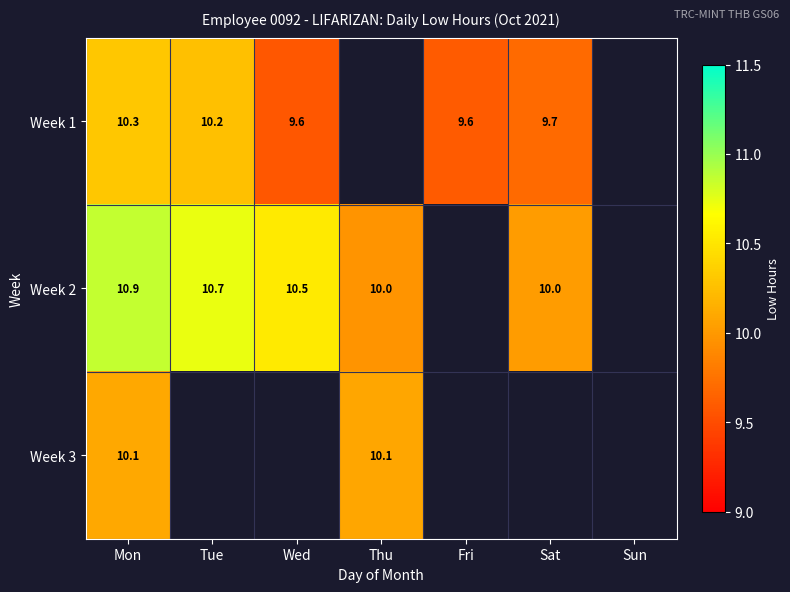

True or false: Week 2 has a value of 10.9 at Mon.

True